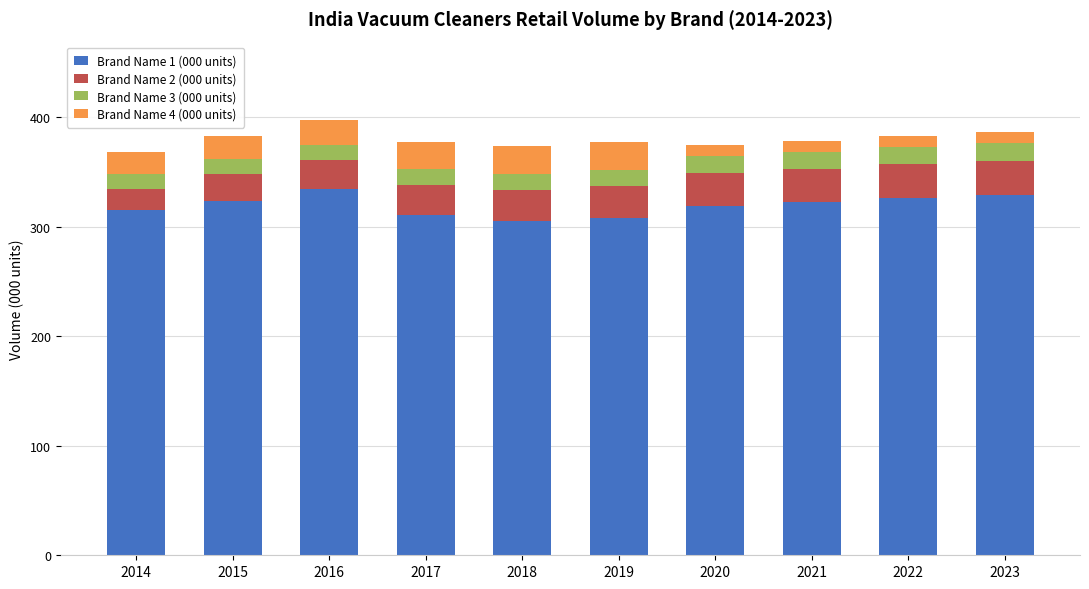

Is it true that Brand Name 1 (000 units) equals 319.2 at 2020?

True